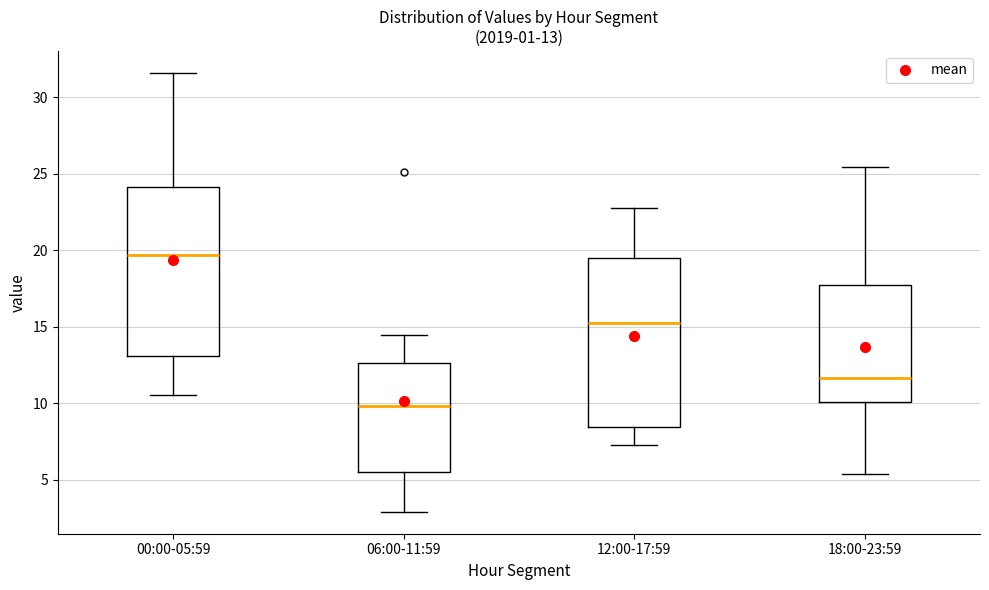

Which box has the lowest median line?

06:00-11:59